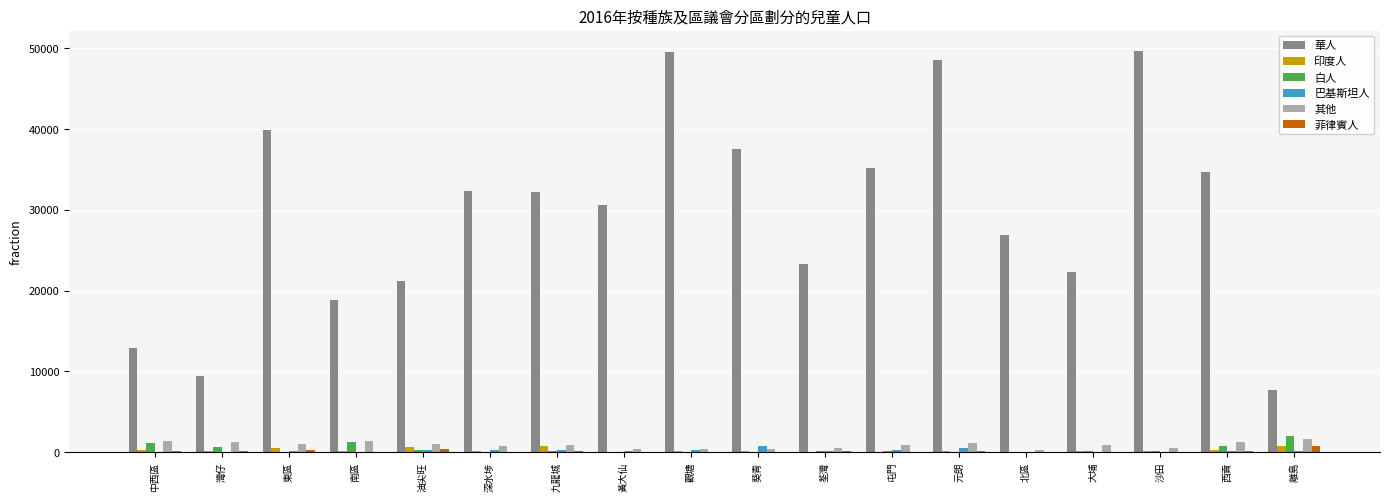

What is the greatest value displayed?

49700